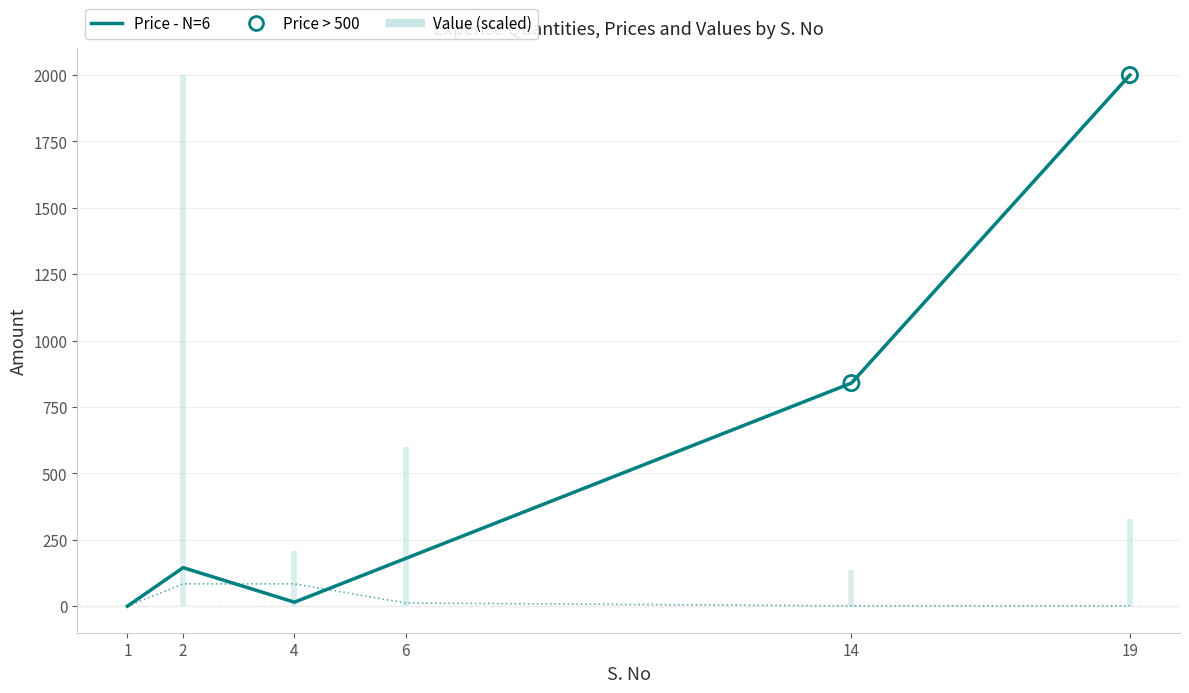

Is the value of Qty at 19 greater than the value of Price at 19?

No